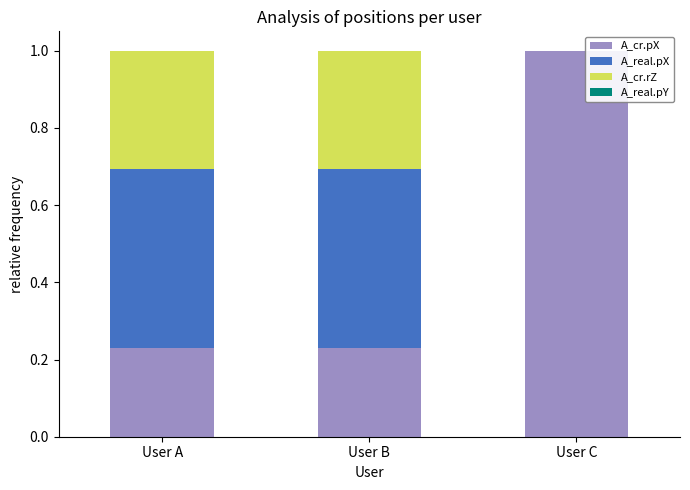

Count the number of categories in the chart.

3